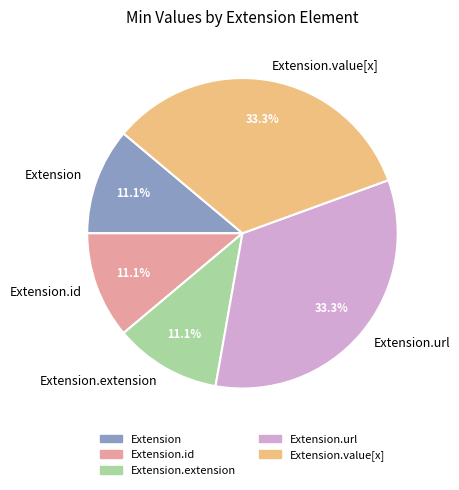

To the nearest percent, what is the difference between the largest and smallest slice percentages?

22%